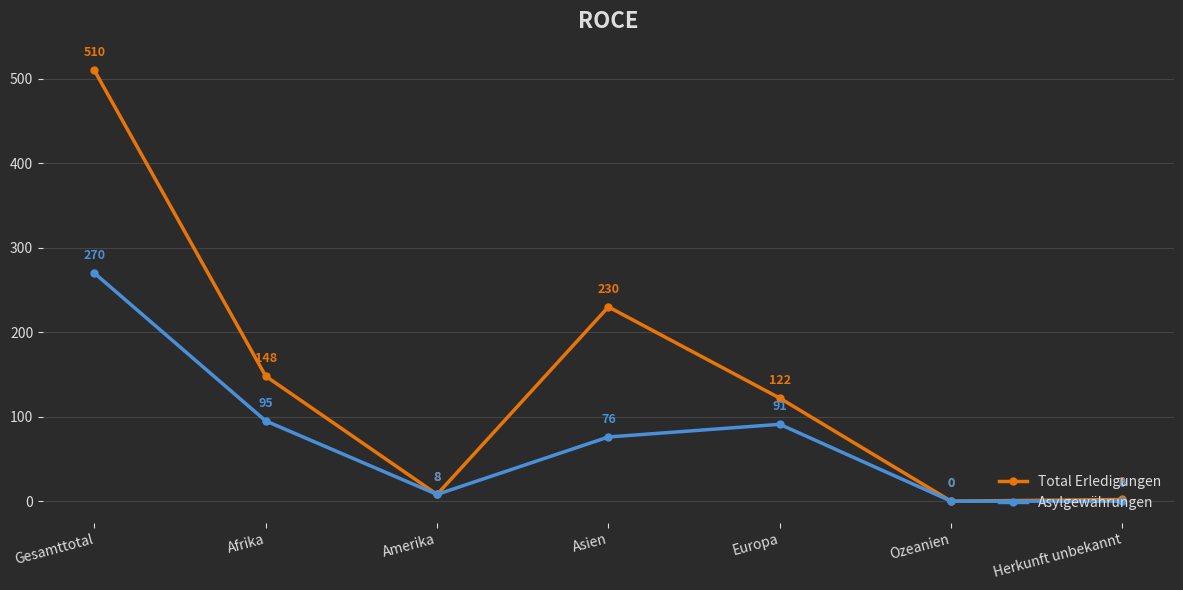

At which category does Total Erledigungen reach its first local peak?

Asien